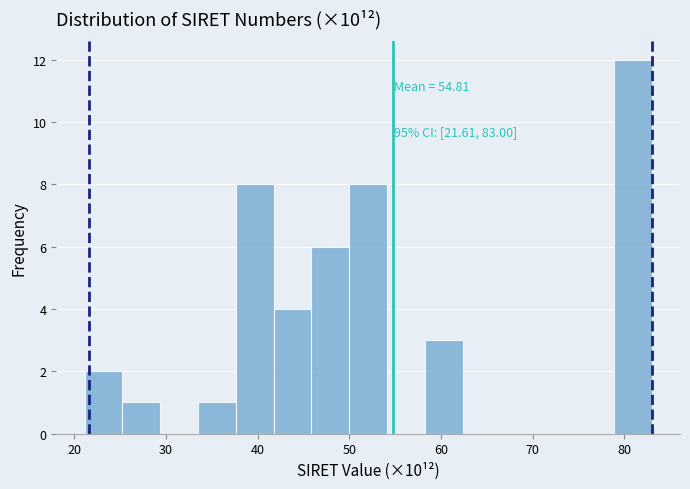

Over which range of the x-axis is the bar tallest?

79 to 83